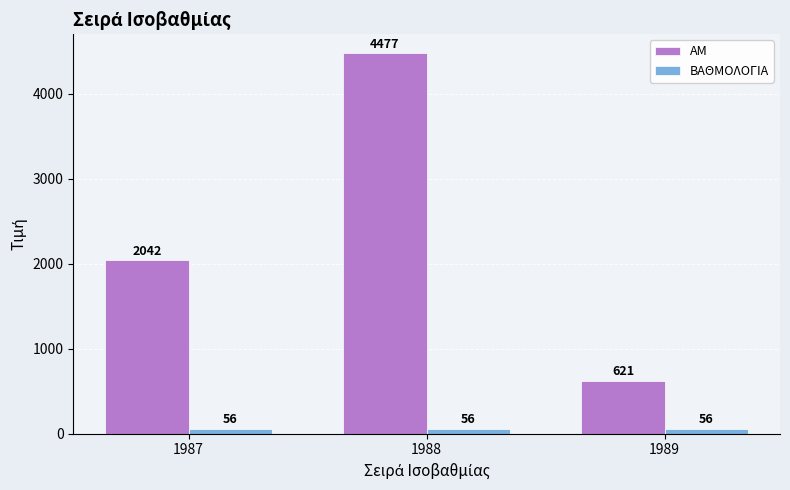

Rank the series at 1988 from highest to lowest value.

ΑΜ, ΒΑΘΜΟΛΟΓΙΑ